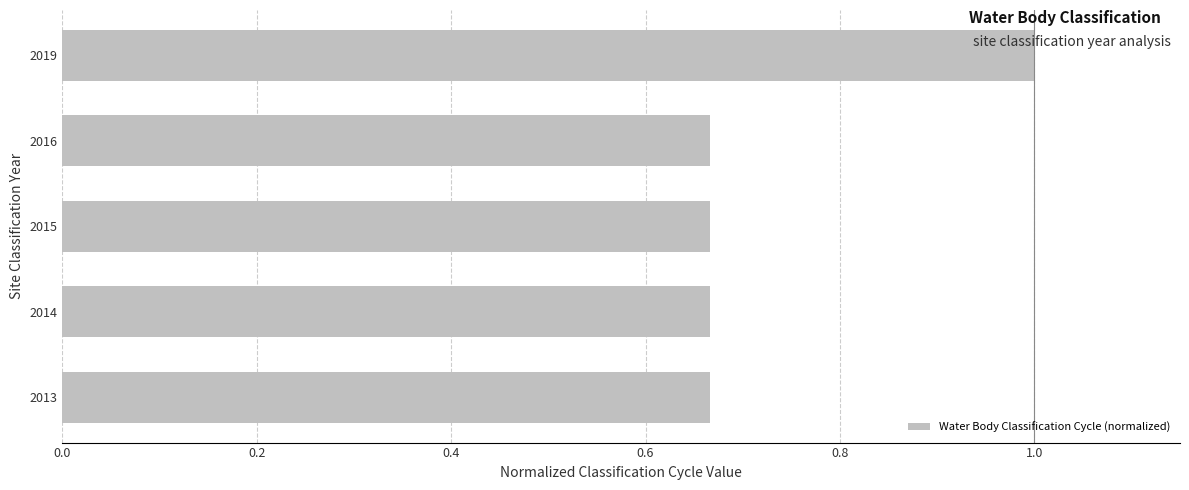

At which category does the chart reach its peak across all series?

2019